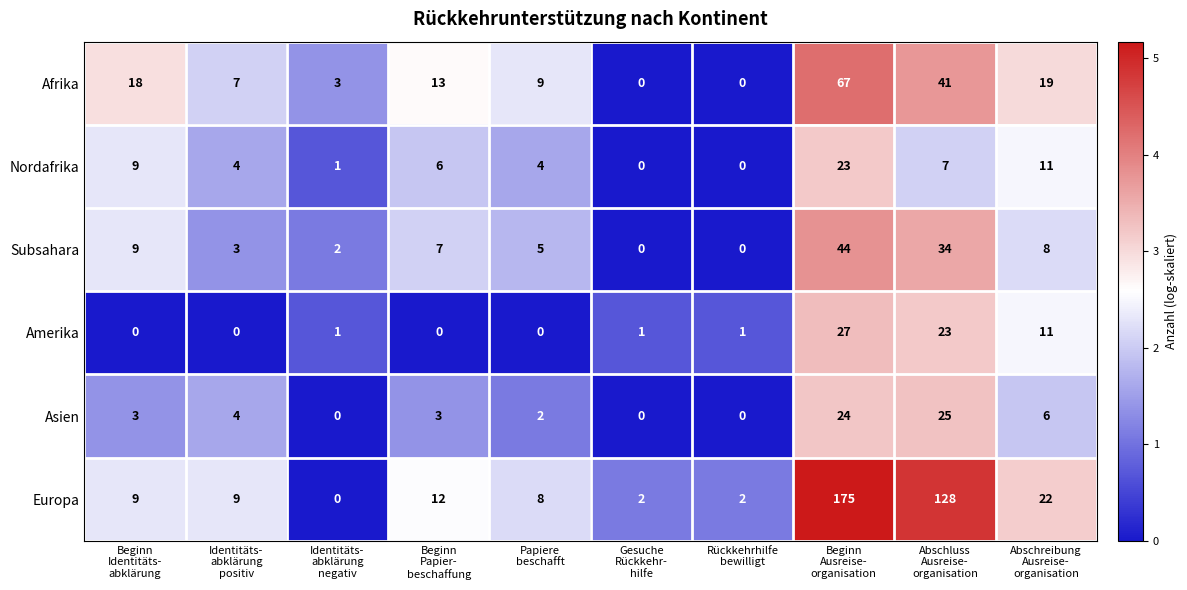

What is the difference between the second highest and second lowest values in the Amerika series?

23